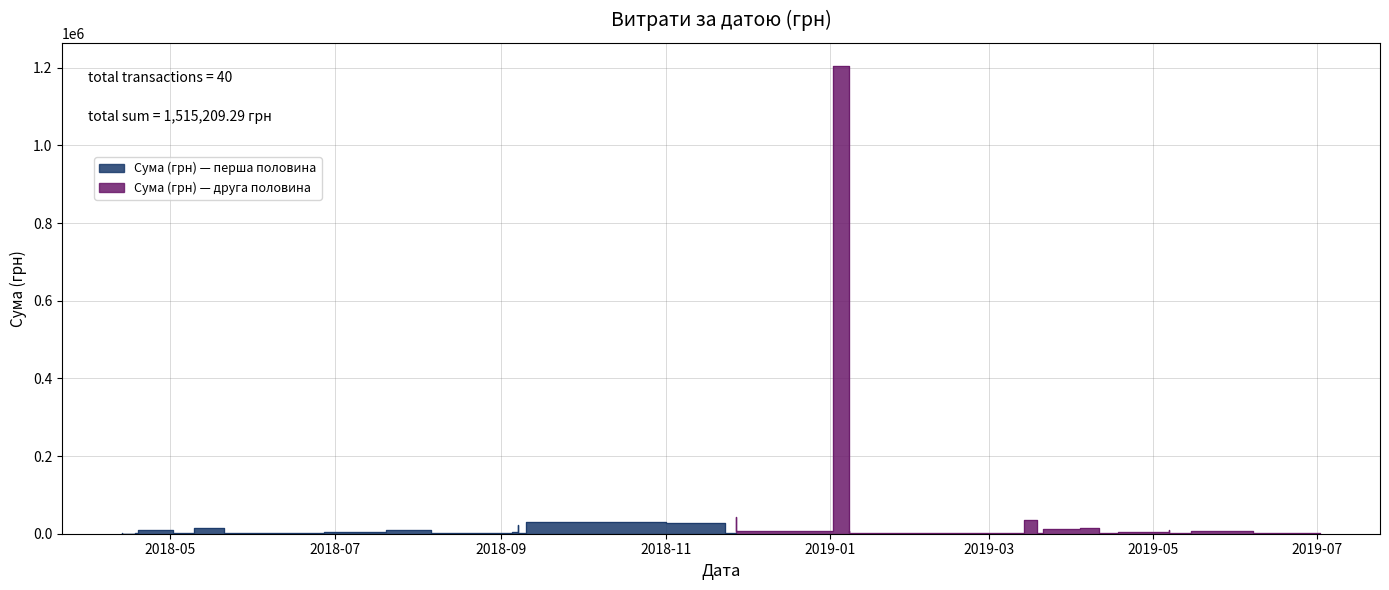

How many points are lower than both their immediate neighbors (excluding endpoints)?

13